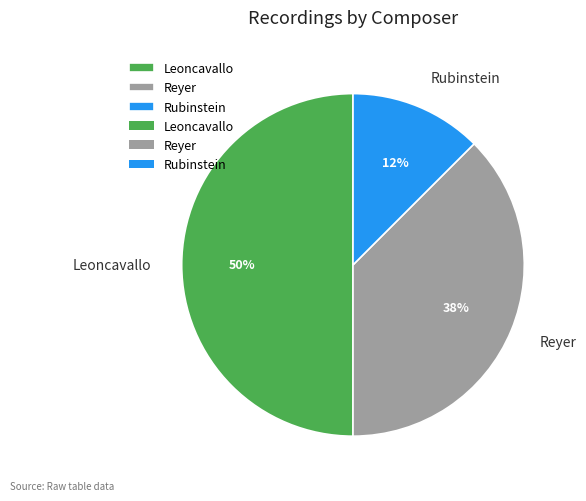

What percentage is the Leoncavallo slice, to the nearest percent?

50%